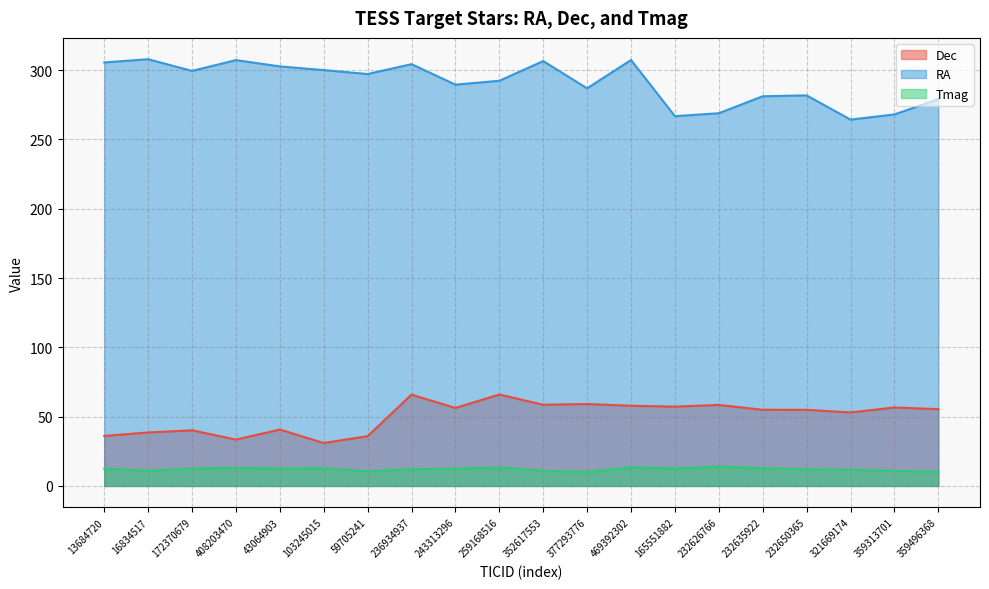

Reading right to left, transcribe all the data shown in this chart.

Dec: 55.4	56.6	53.0	54.9	54.9	58.4	57.2	57.8	59.1	58.6	66.0	56.2	65.9	35.9	31.0	40.7	33.4	40.1	38.6	36.1
RA: 279.1	268.0	264.3	281.8	281.1	268.9	266.8	307.3	286.9	306.5	292.3	289.5	304.3	297.2	300.0	302.7	307.2	299.4	307.9	305.5
Tmag: 10.1	10.8	11.6	12.0	12.8	13.9	12.5	13.5	10.0	10.9	13.3	12.4	12.0	10.5	12.7	12.5	13.0	12.6	10.8	12.5